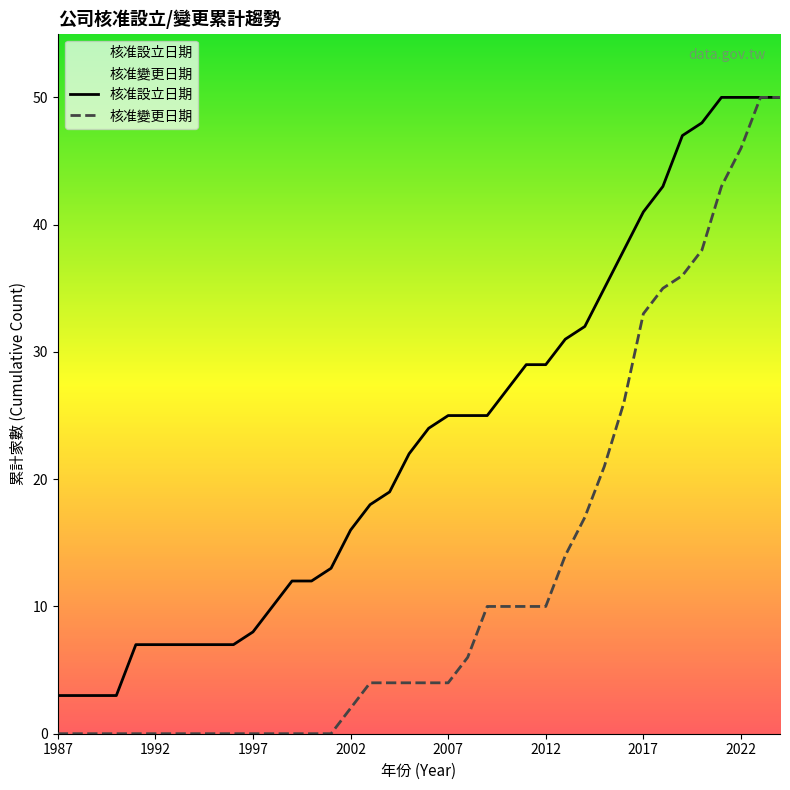

True or false: 核准變更日期 and 核准設立日期 cross at least once.

False